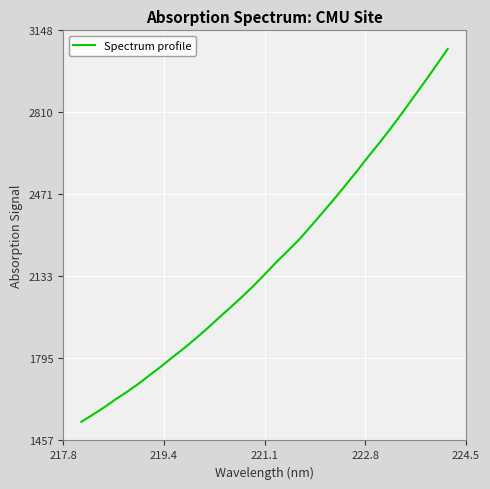

What is the difference between the maximum and minimum values?

1537.4